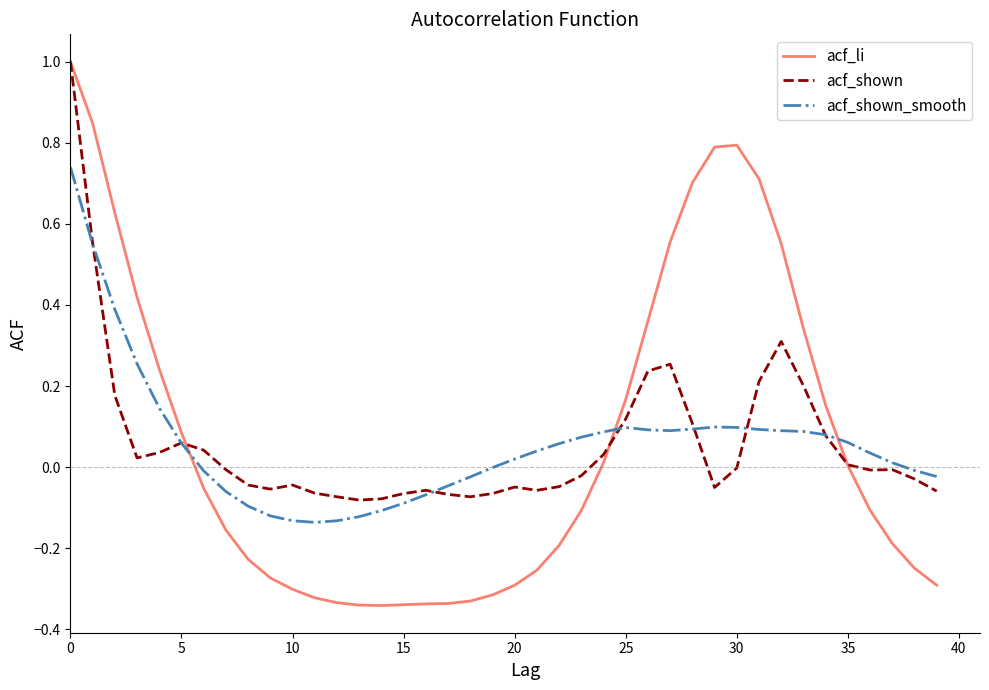

What is the greatest value displayed?

1.0